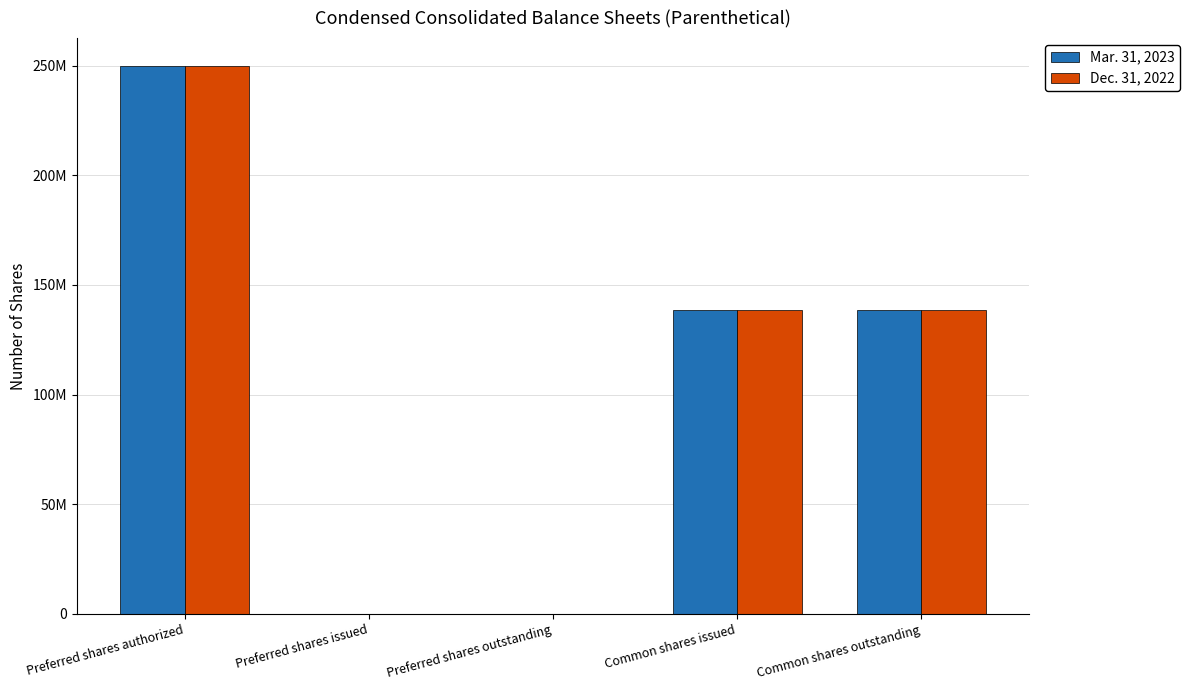

Which series has the largest range (max minus min)?

Mar. 31, 2023